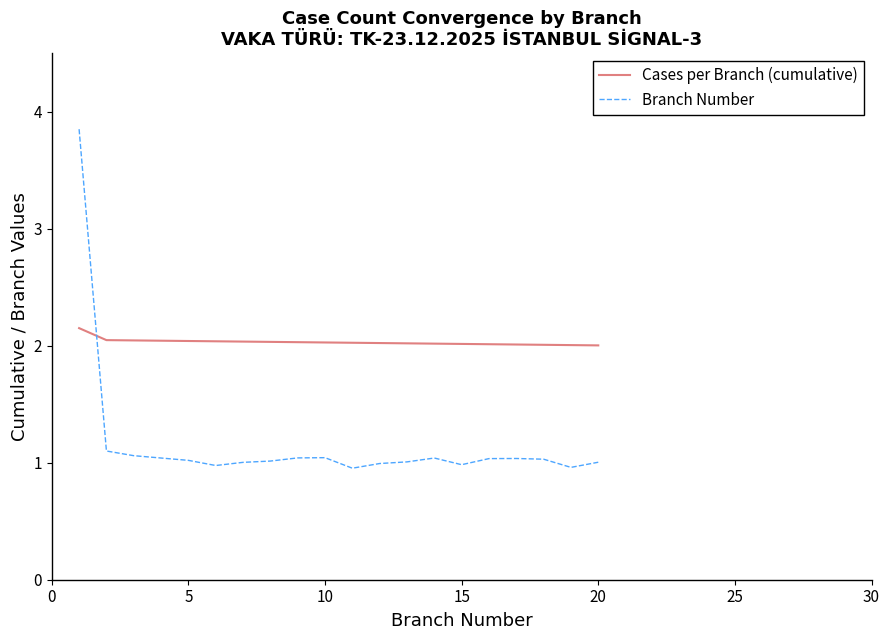

Which series has the largest total across all categories?

Cases per Branch (cumulative)